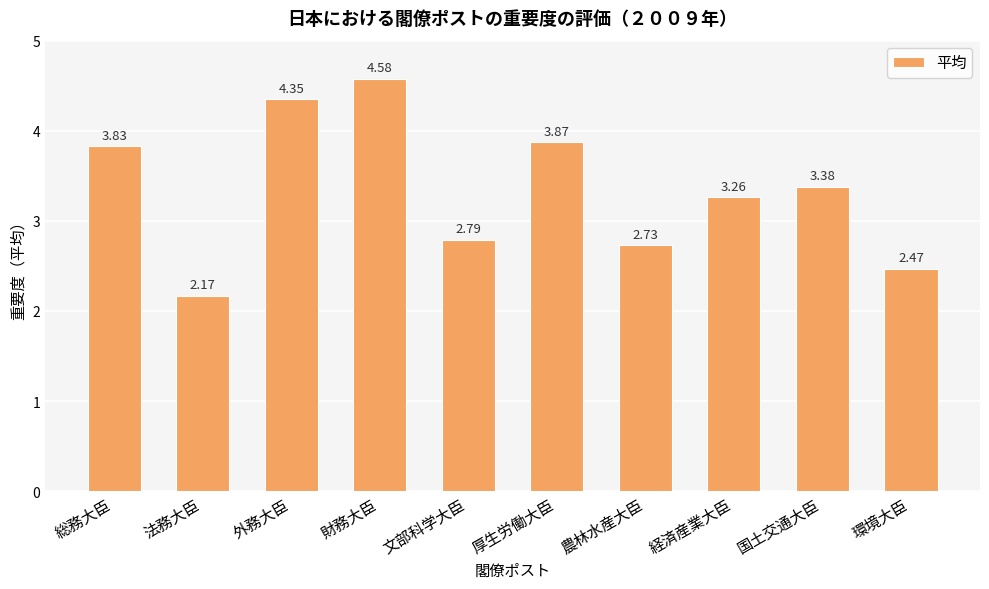

At which category does the chart reach its minimum across all series?

法務大臣